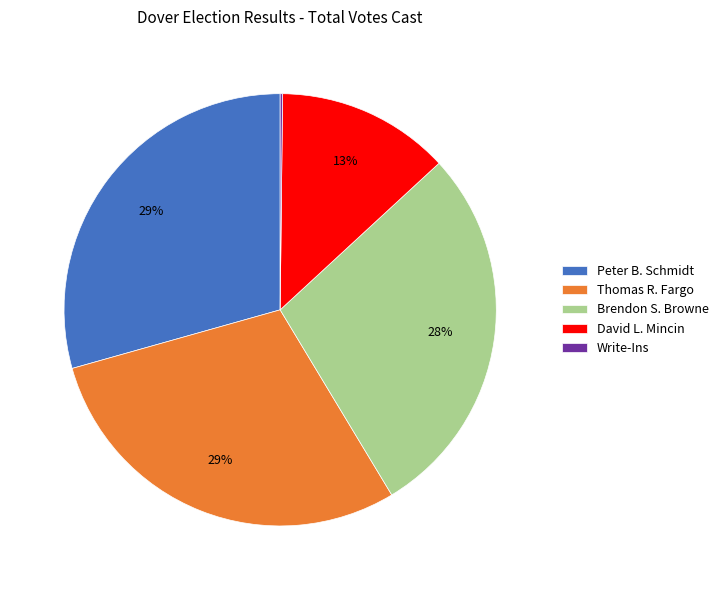

Approximately how many times larger is the value at David L. Mincin compared to Brendon S. Browne?

0.5